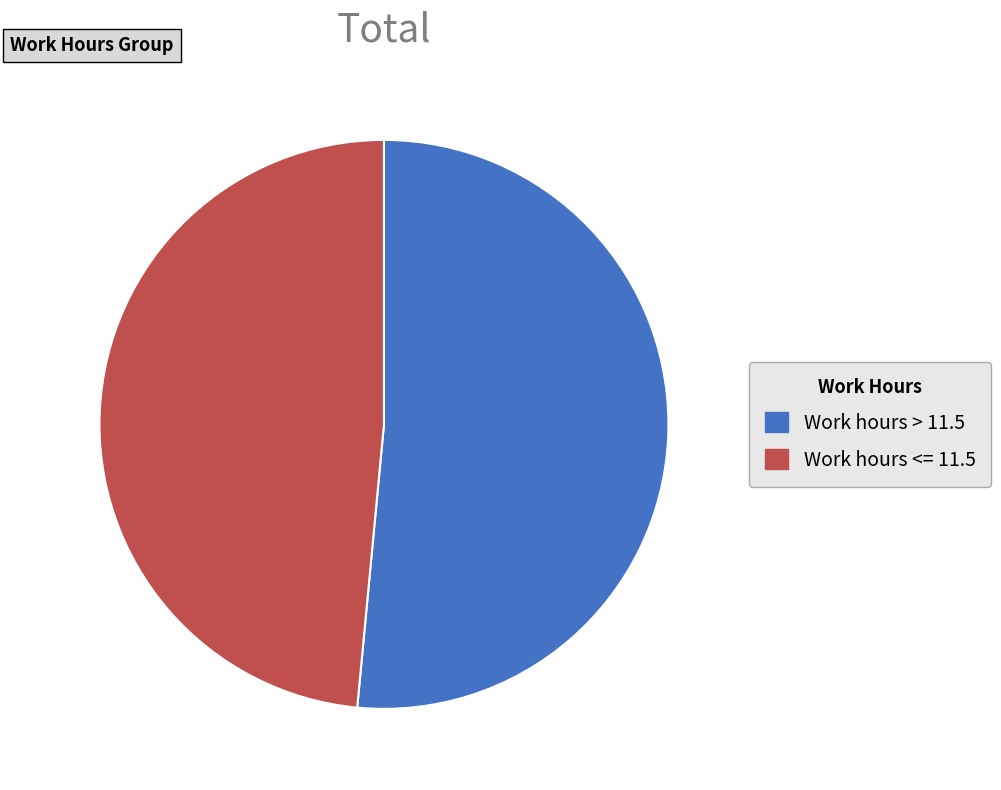

Approximately how many times larger is the value at Work hours > 11.5 compared to Work hours <= 11.5?

1.1